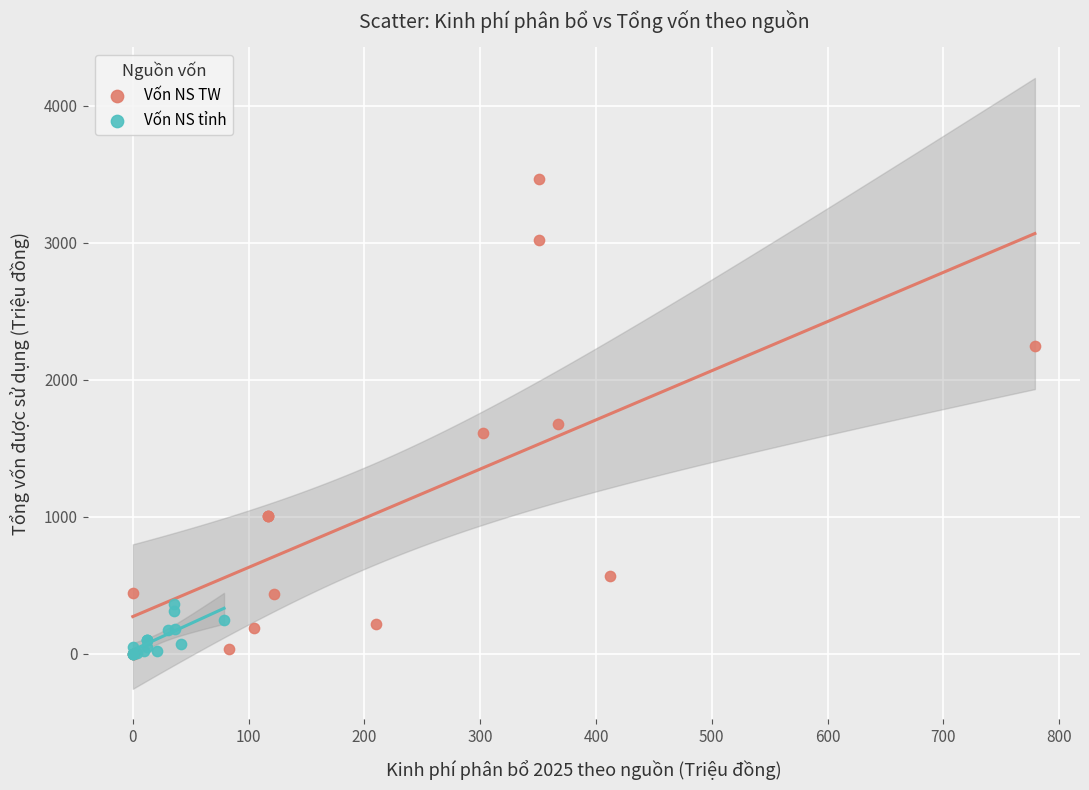

What are all the series names shown in the legend?

Vốn NS TW, Vốn NS tỉnh